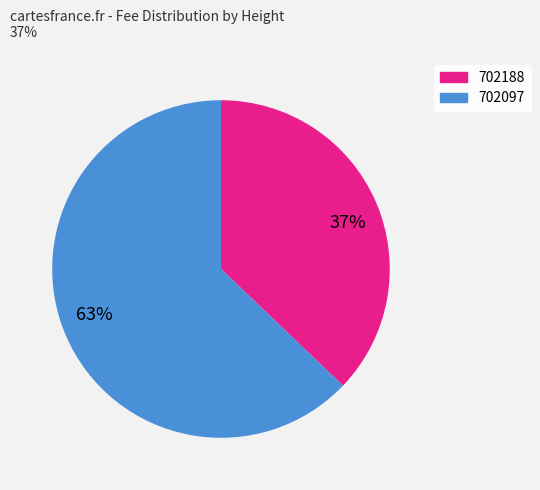

Rank the categories by value from lowest to highest.

702188, 702097